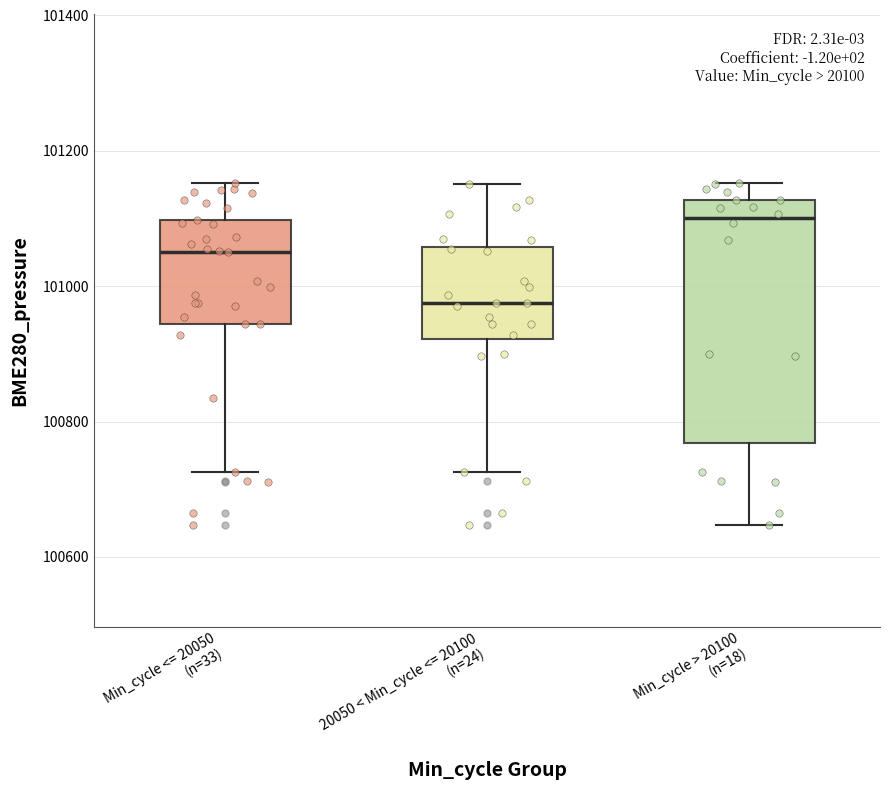

Reading left to right, read every box against the y-axis: the position of its median line, the range the box covers, and the ends of its whiskers. The values are not printed on the chart, so give them approximately, as read against the axis.

Min_cycle <= 20050 (n=33): median 101060, box 100940 to 101100, whiskers 100720 to 101160
20050 < Min_cycle <= 20100 (n=24): median 100980, box 100920 to 101060, whiskers 100720 to 101160
Min_cycle > 20100 (n=18): median 101100, box 100760 to 101120, whiskers 100640 to 101160